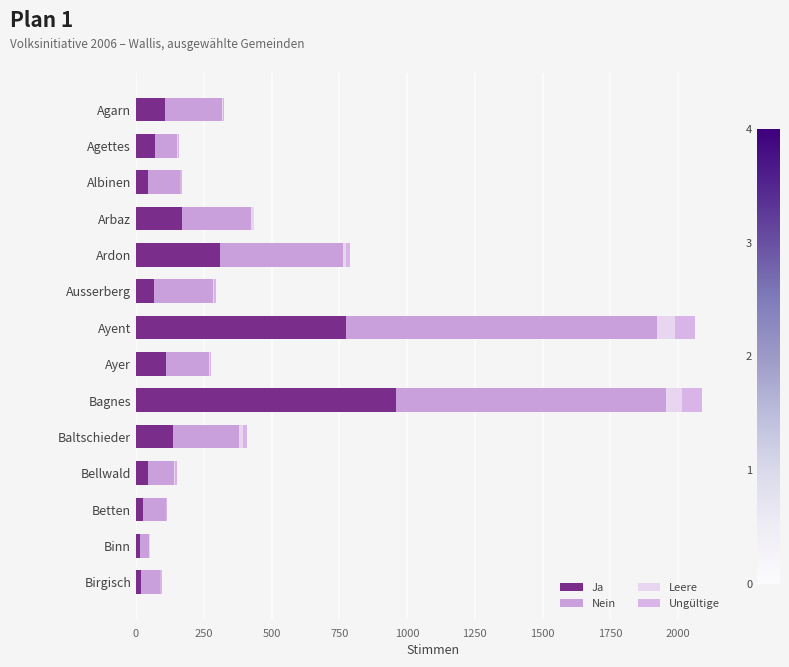

How many distinct data groups are displayed?

4